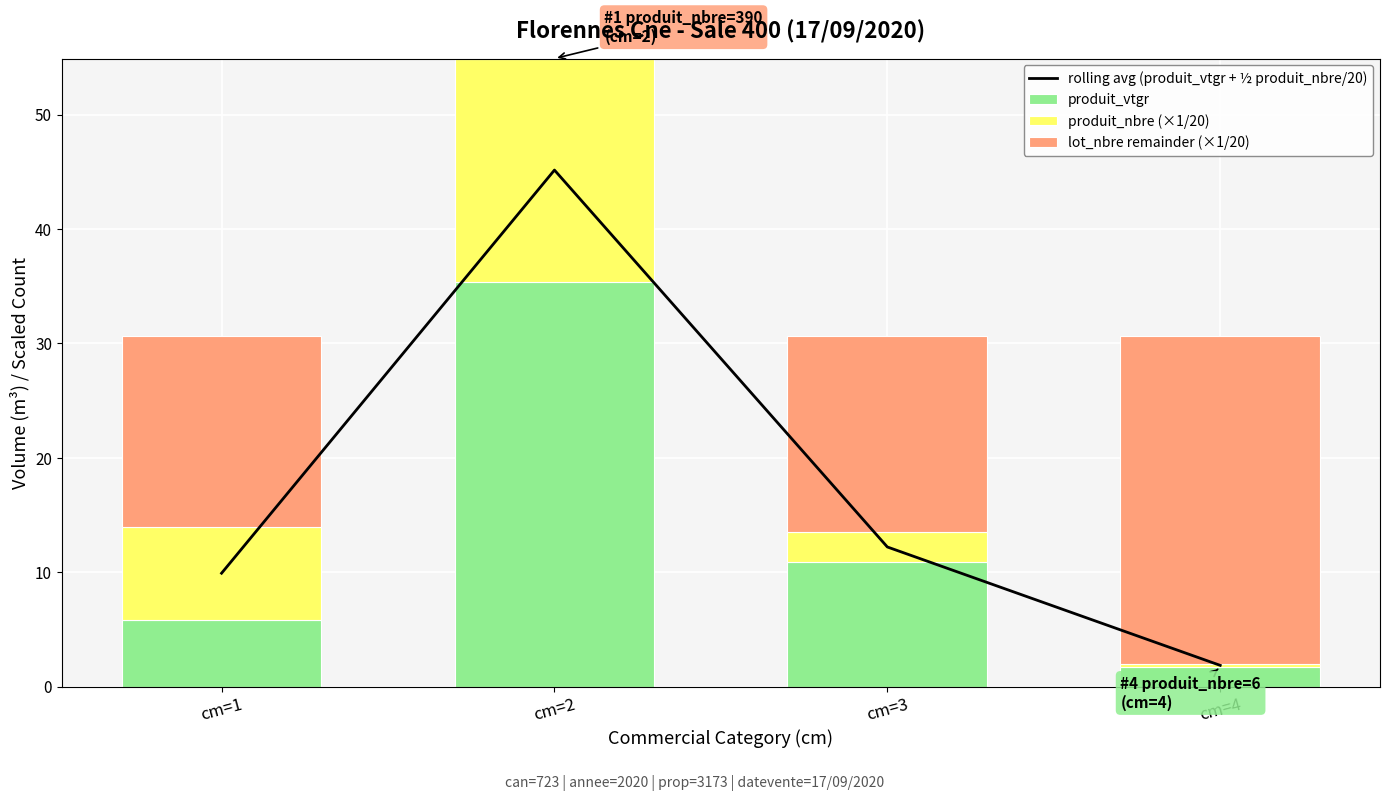

What is the minimum value for rolling avg (produit_vtgr + ½ produit_nbre/20)?

1.9